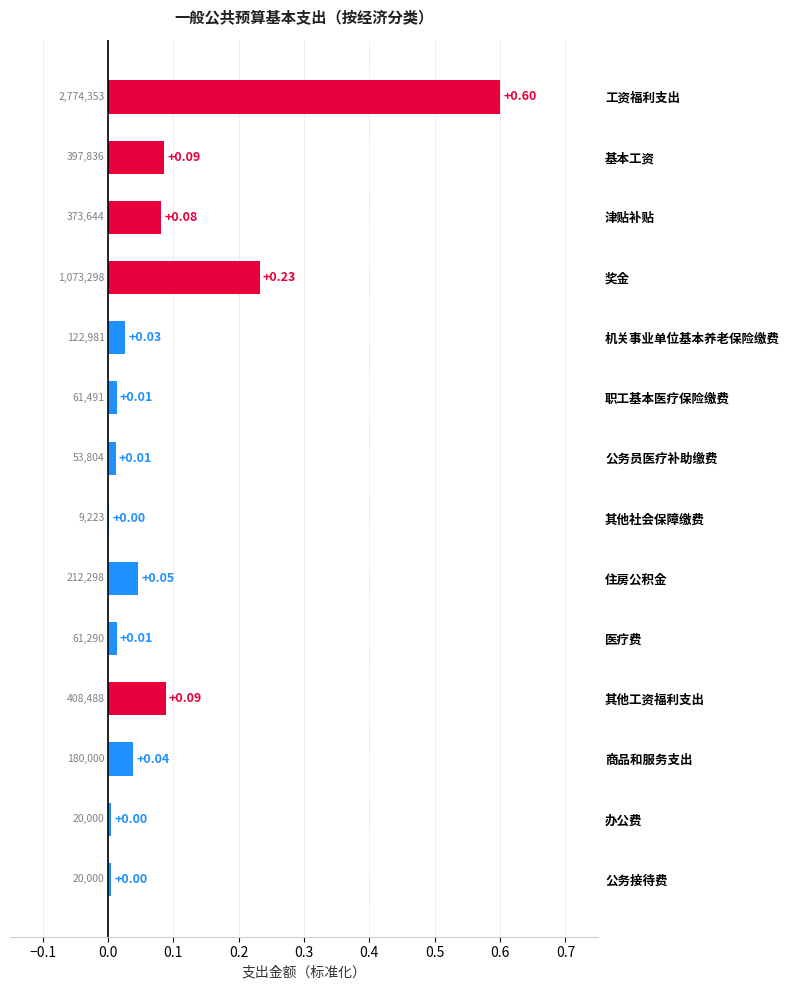

Between 商品和服务支出 and 奖金, which is larger?

奖金